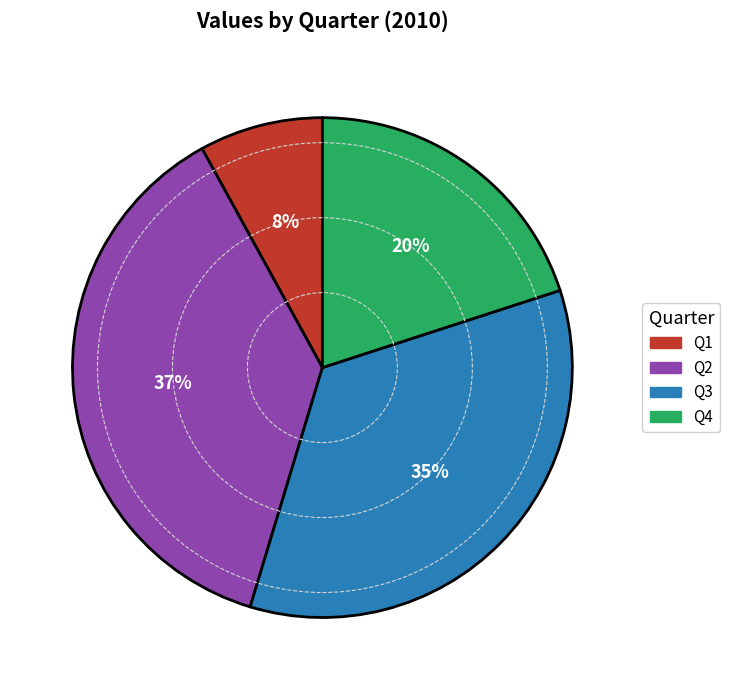

How many slices are in this pie chart?

4